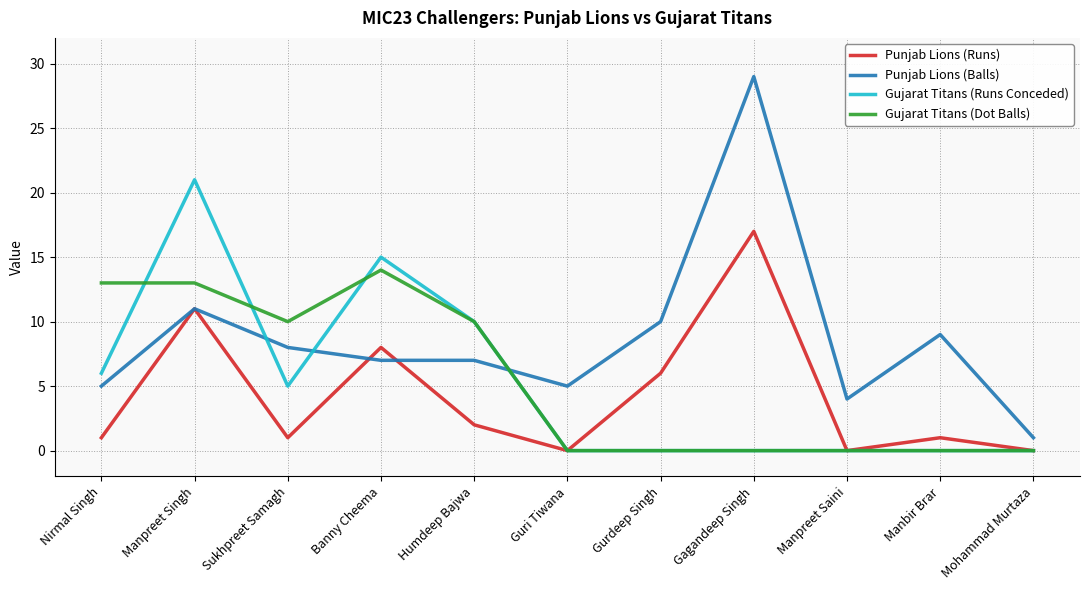

Reading left to right, extract all data points from this chart.

Punjab Lions (Runs): Nirmal Singh=1	Manpreet Singh=11	Sukhpreet Samagh=1	Banny Cheema=8	Humdeep Bajwa=2	Guri Tiwana=0	Gurdeep Singh=6	Gagandeep Singh=17	Manpreet Saini=0	Manbir Brar=1	Mohammad Murtaza=0
Punjab Lions (Balls): Nirmal Singh=5	Manpreet Singh=11	Sukhpreet Samagh=8	Banny Cheema=7	Humdeep Bajwa=7	Guri Tiwana=5	Gurdeep Singh=10	Gagandeep Singh=29	Manpreet Saini=4	Manbir Brar=9	Mohammad Murtaza=1
Gujarat Titans (Runs Conceded): Nirmal Singh=6	Manpreet Singh=21	Sukhpreet Samagh=5	Banny Cheema=15	Humdeep Bajwa=10	Guri Tiwana=0	Gurdeep Singh=0	Gagandeep Singh=0	Manpreet Saini=0	Manbir Brar=0	Mohammad Murtaza=0
Gujarat Titans (Dot Balls): Nirmal Singh=13	Manpreet Singh=13	Sukhpreet Samagh=10	Banny Cheema=14	Humdeep Bajwa=10	Guri Tiwana=0	Gurdeep Singh=0	Gagandeep Singh=0	Manpreet Saini=0	Manbir Brar=0	Mohammad Murtaza=0